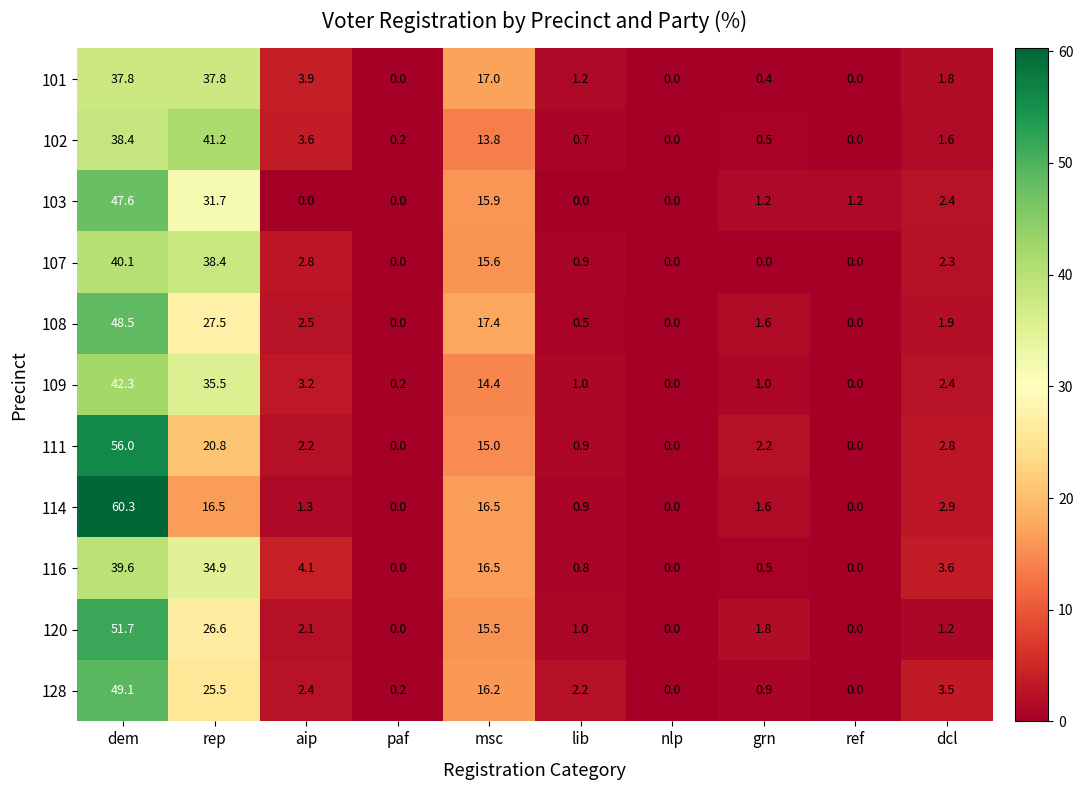

Is it true that 103 equals 31.7 at rep?

True